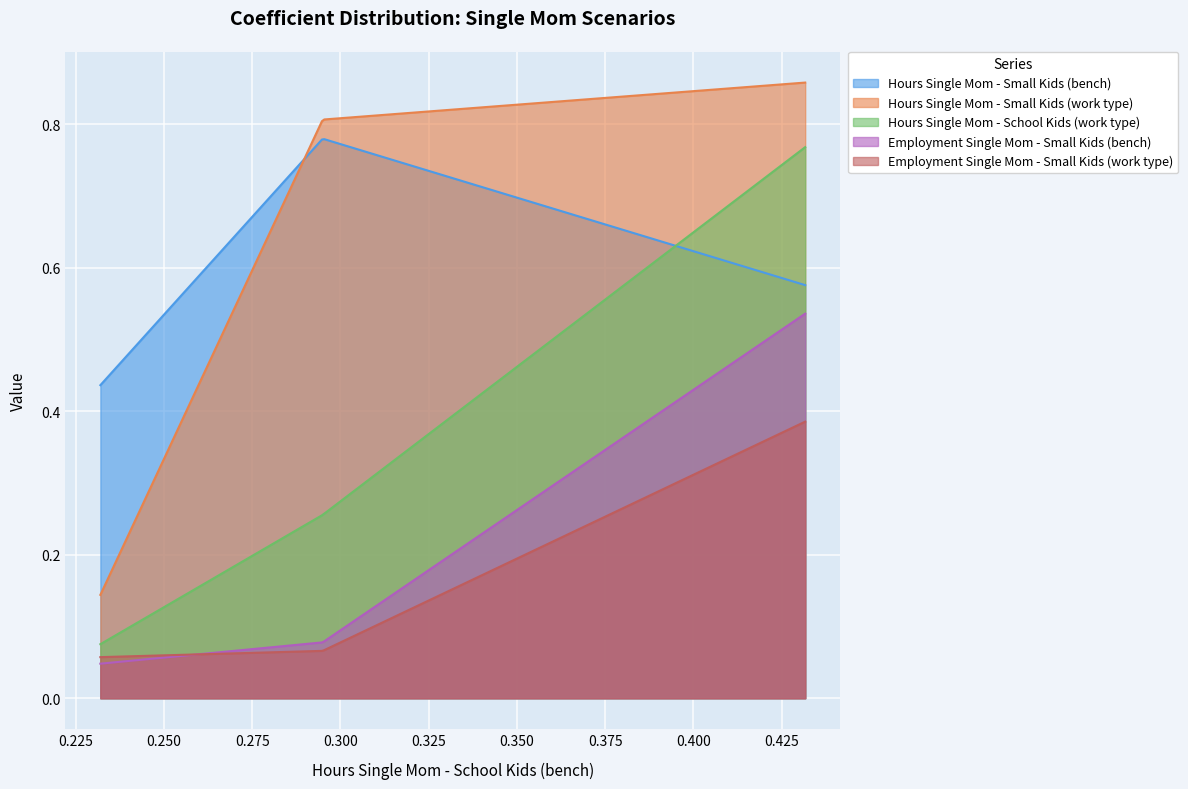

Which series has the largest total across all categories?

Hours Single Mom - Small Kids (work type)